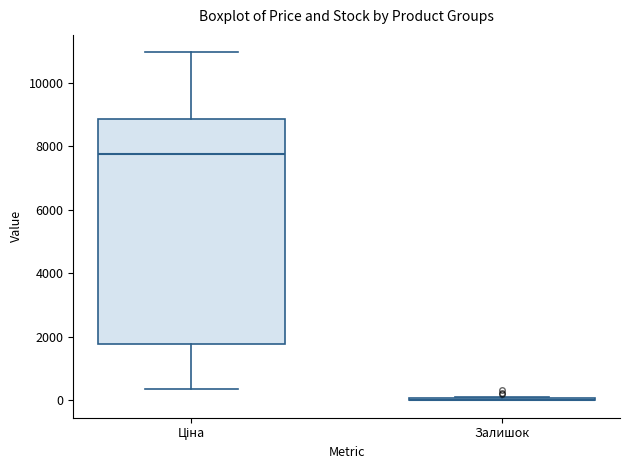

Which box is the tallest, from its lower edge to its upper edge?

Ціна